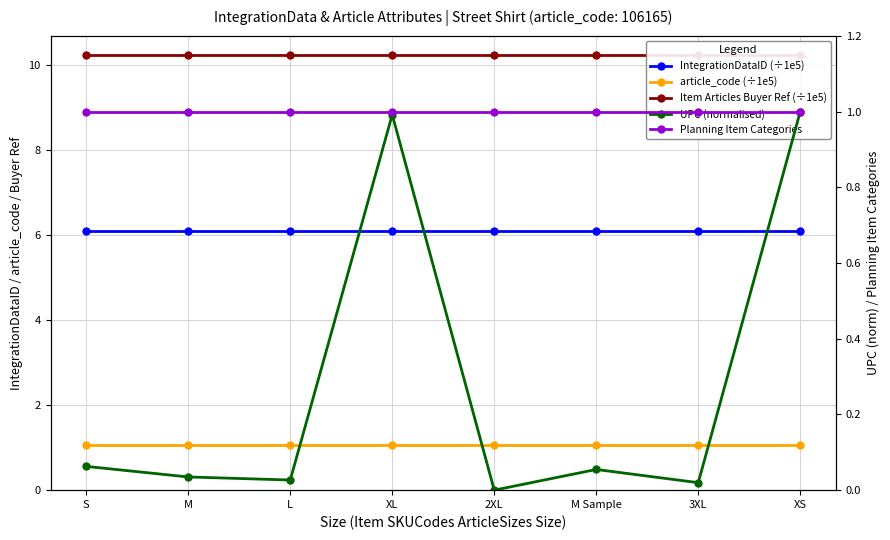

True or false: IntegrationDataID (÷1e5) and UPC (normalised) cross at least once.

False